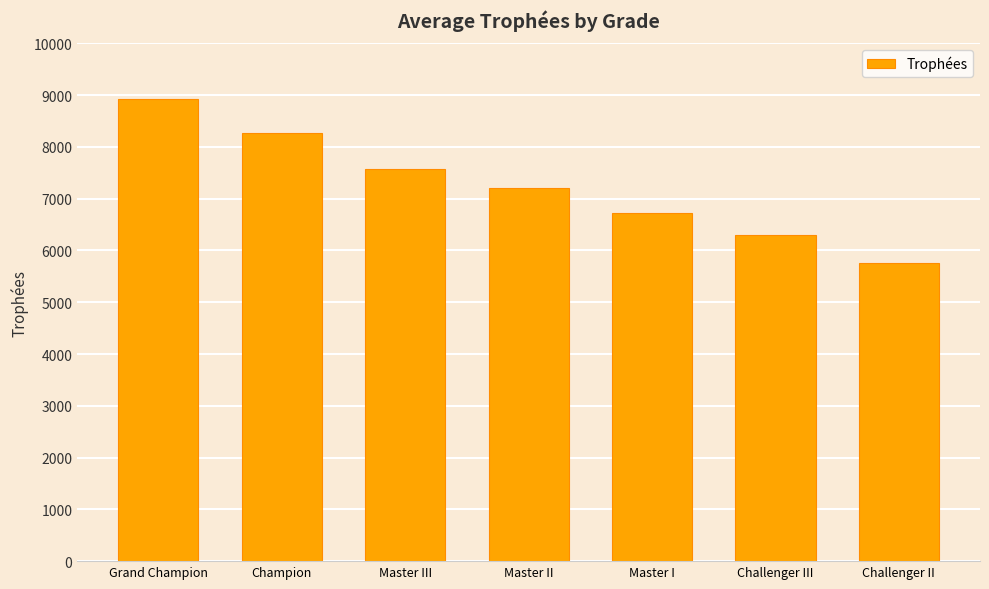

Read the value at Master I.

6726